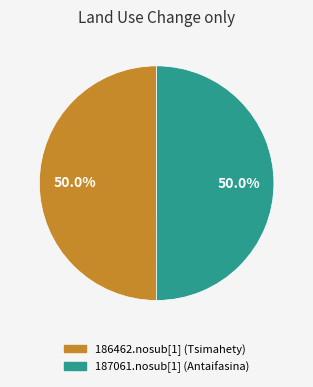

What percentage is the 186462.nosub[1] (Tsimahety) slice, to the nearest percent?

50%